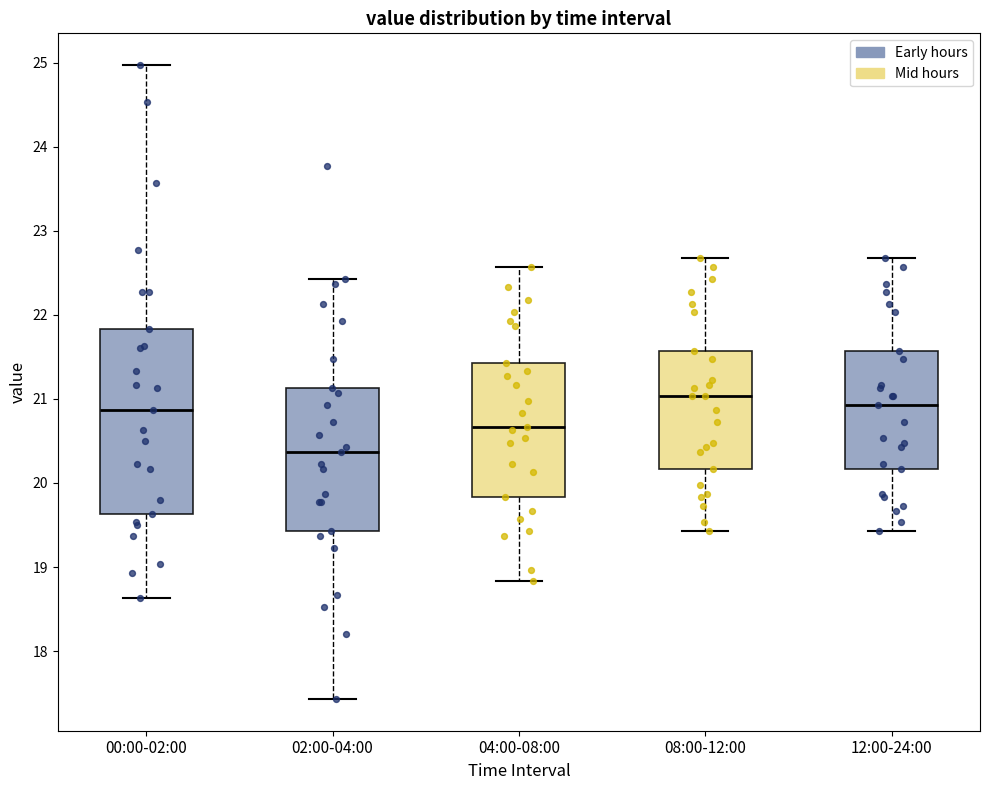

Where does the upper whisker of the box for 12:00-24:00 end on the y-axis? The values are not printed on the chart, so give them approximately, as read against the axis.

22.7